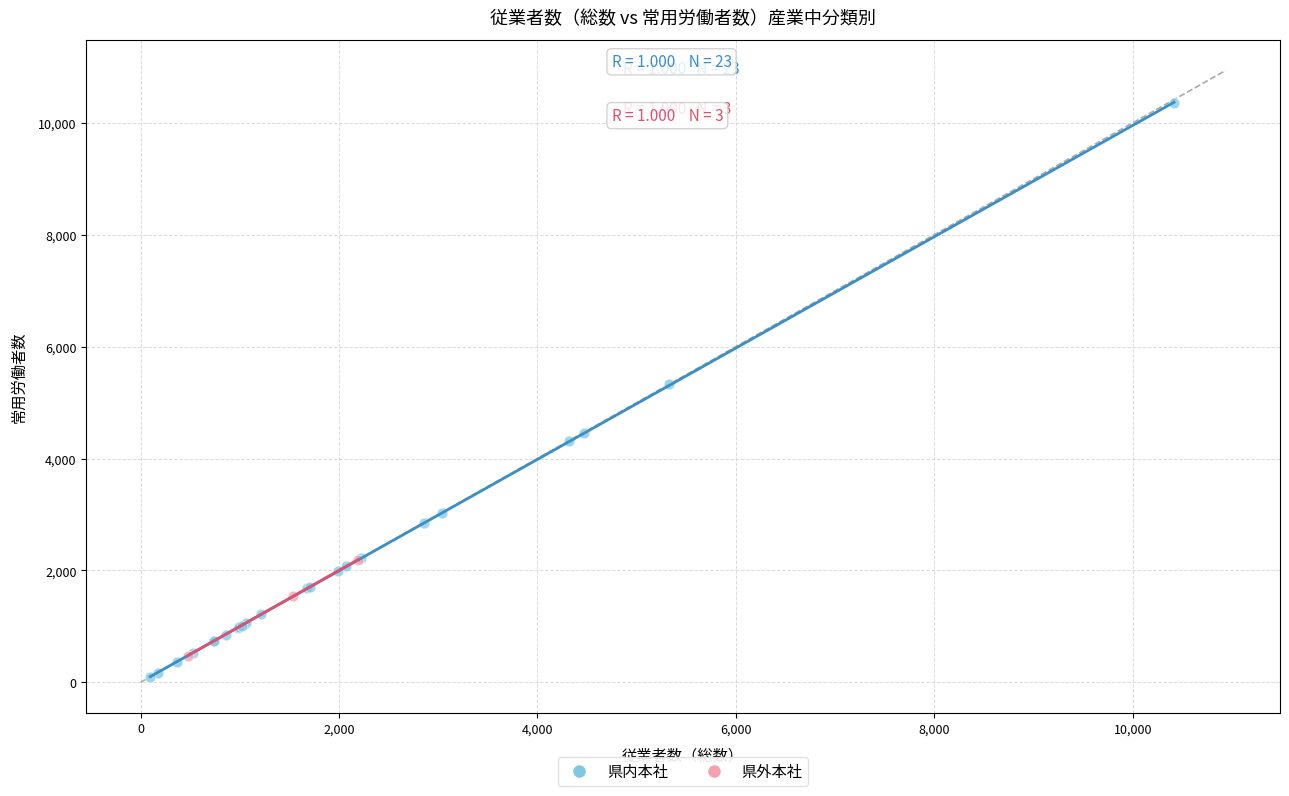

Which series contains the highest Y value?

県内本社